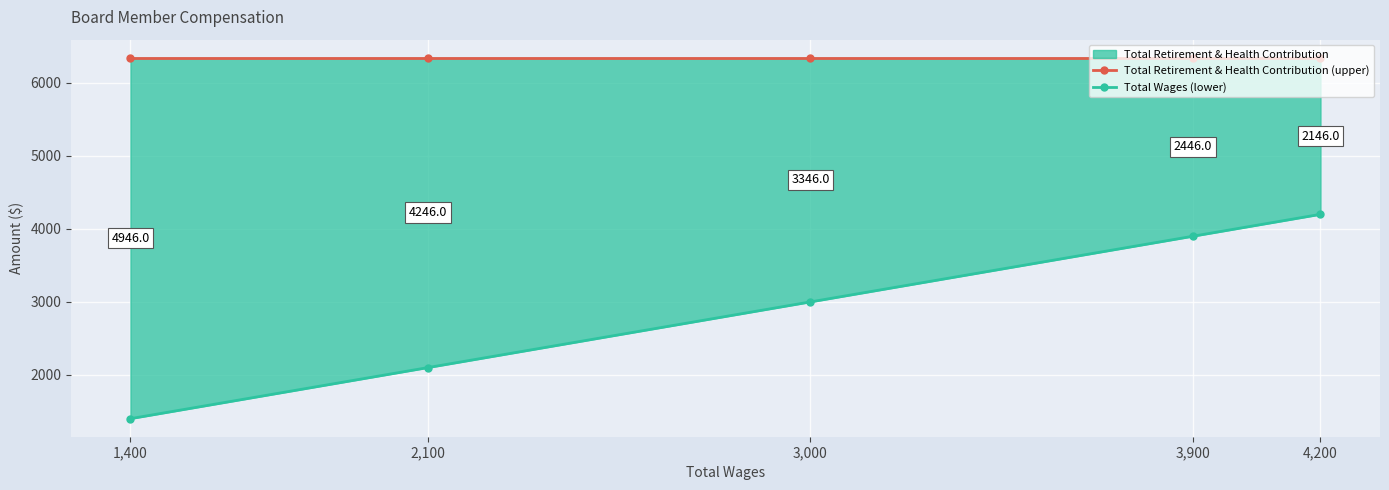

True or false: Total Retirement & Health Contribution (upper) and Total Wages (lower) intersect in this chart.

False